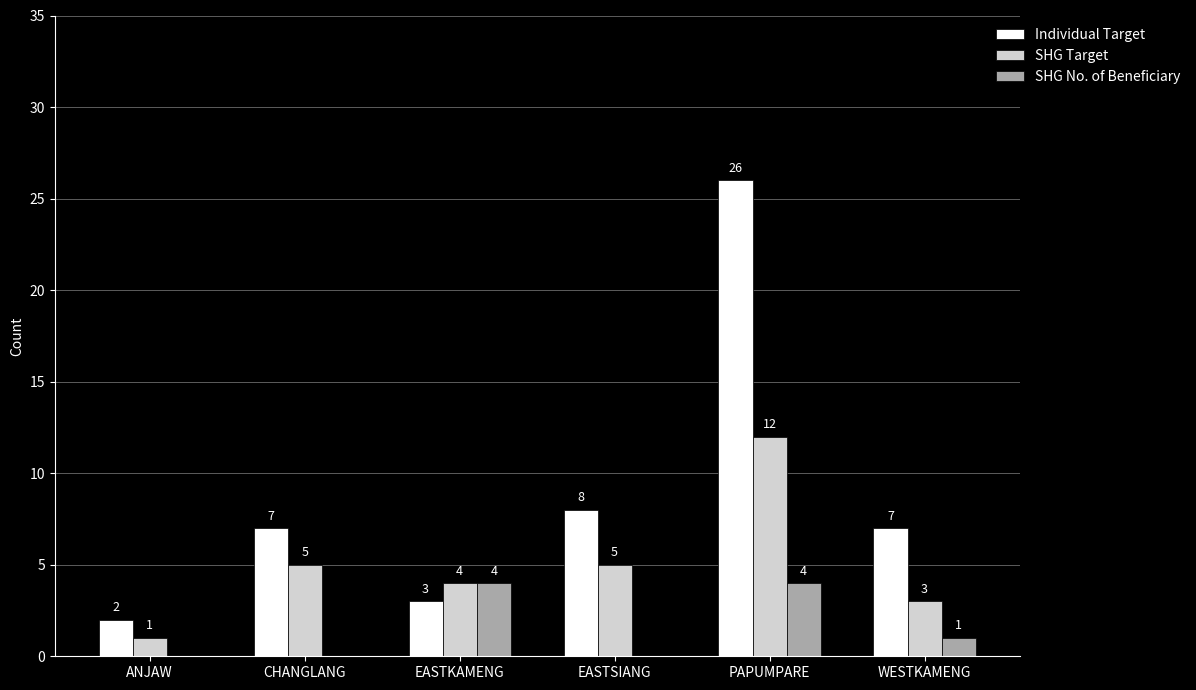

Which series changed the most between EASTKAMENG and EASTSIANG?

Individual Target